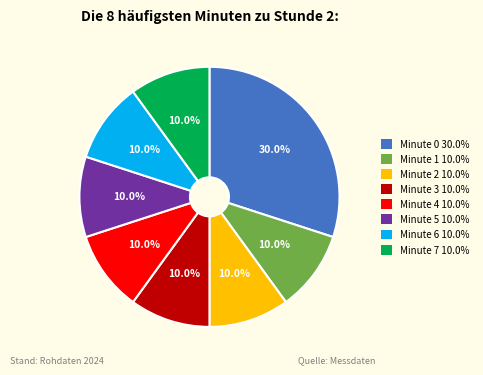

Is there a majority slice in this chart?

No